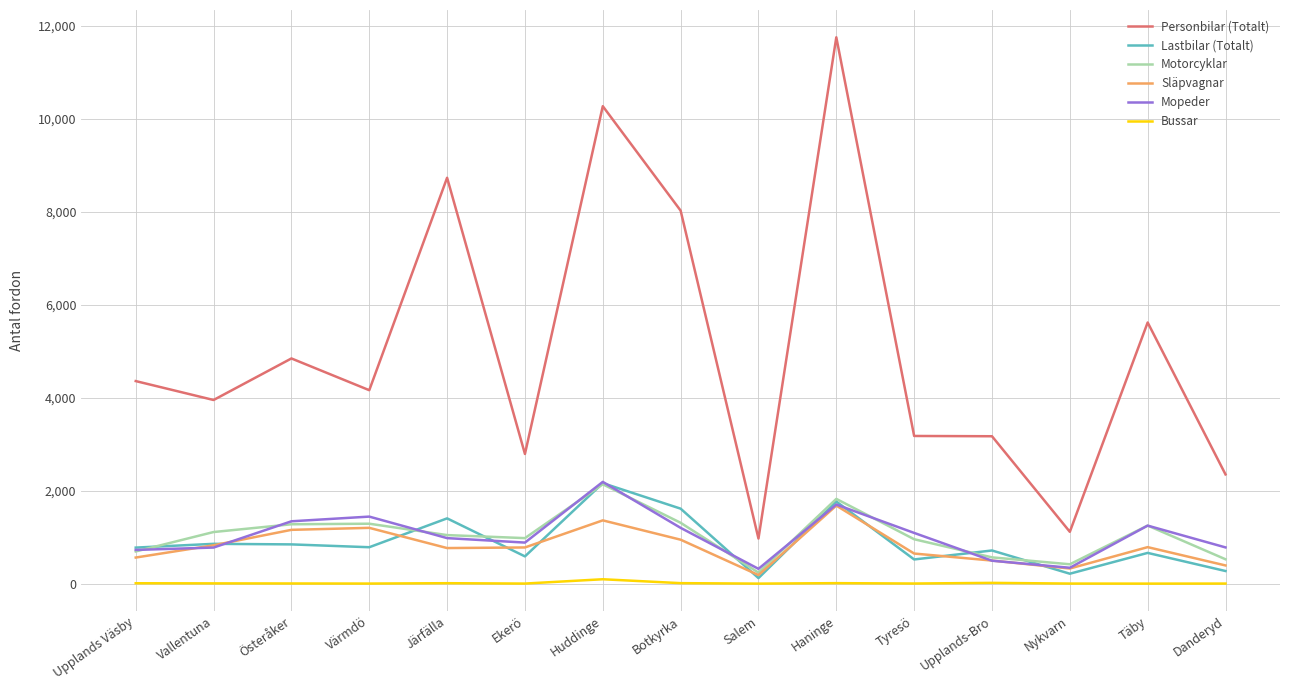

True or false: Mopeder has more than 2 interior local peaks.

True